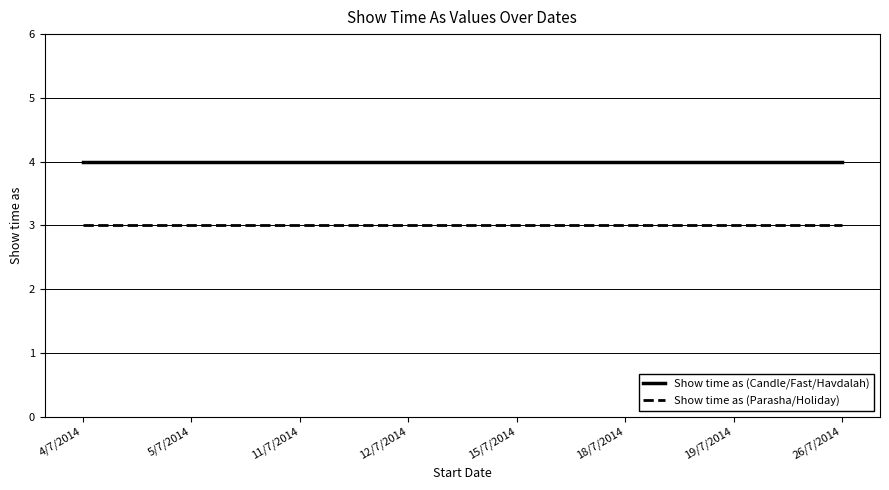

Is the value of Show time as (Parasha/Holiday) at 19/7/2014 greater than the value of Show time as (Candle/Fast/Havdalah) at 15/7/2014?

No